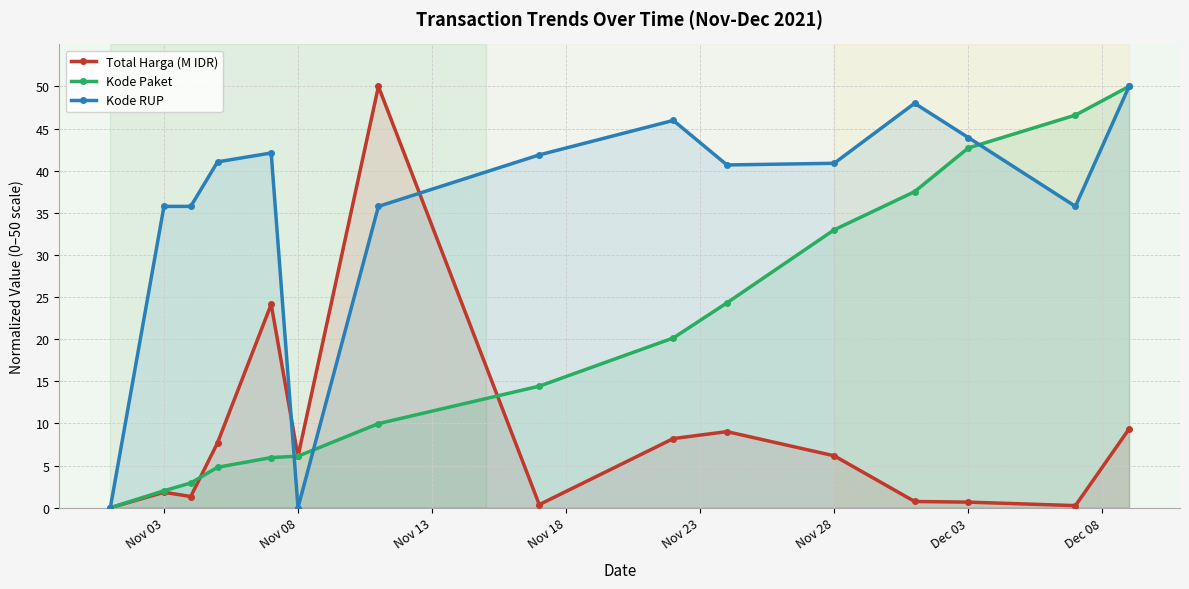

What is the difference between the maximum and minimum values in the Kode RUP series?

50.0